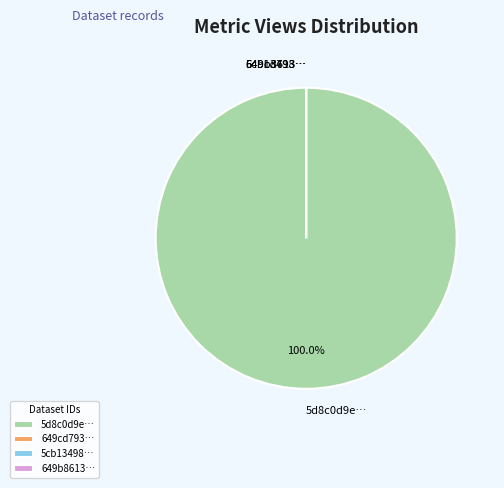

To the nearest percent, what is the difference between the 5d8c0d9e454ae30522d44920 and 649cd793078190ea90217706 slice percentages?

100%